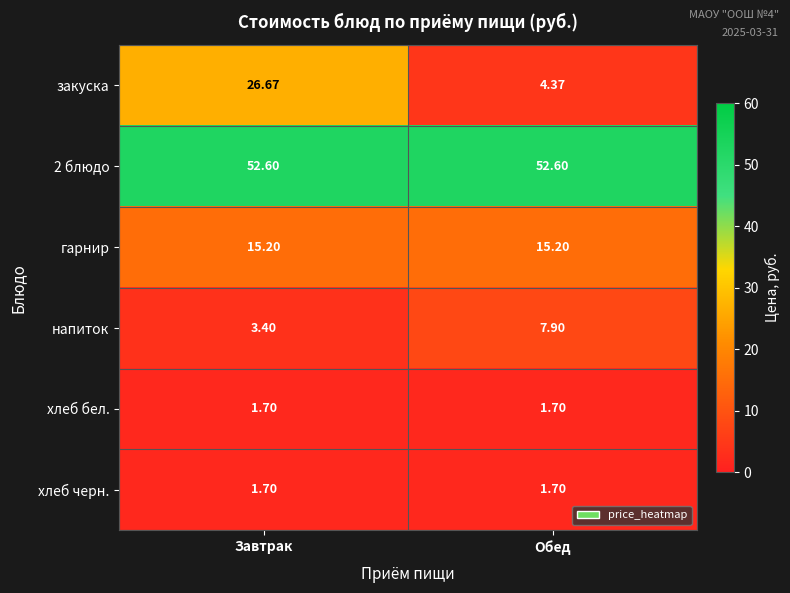

At which label does закуска reach its minimum?

Обед